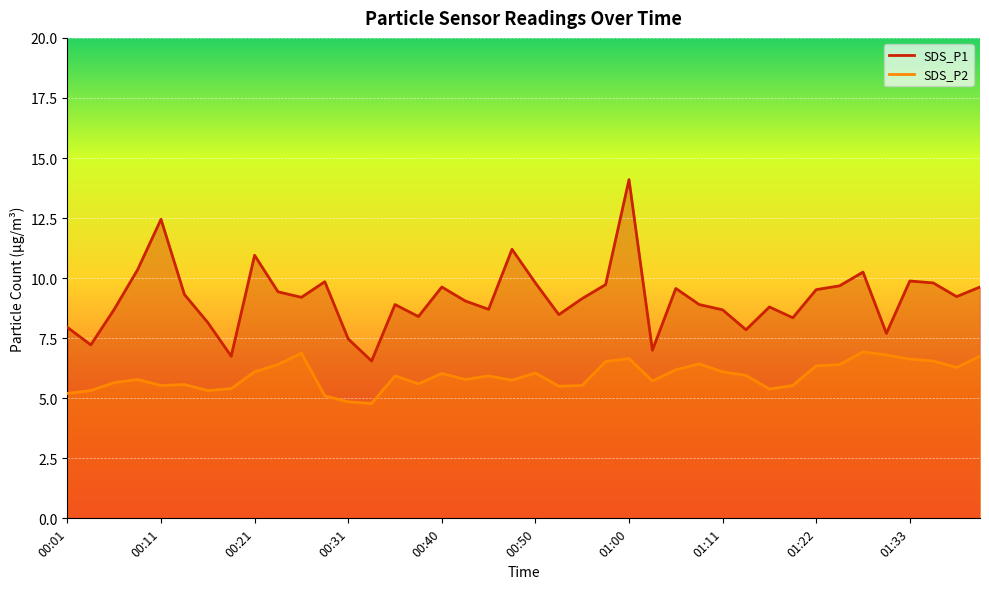

What are all the series names shown in the legend?

SDS_P1, SDS_P2